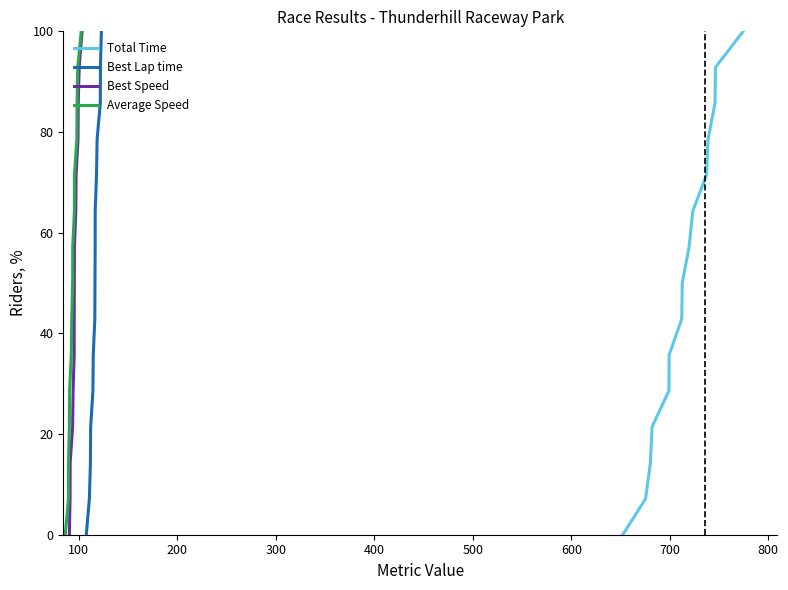

True or false: Total Time has a value of 58.5 at 600.

False